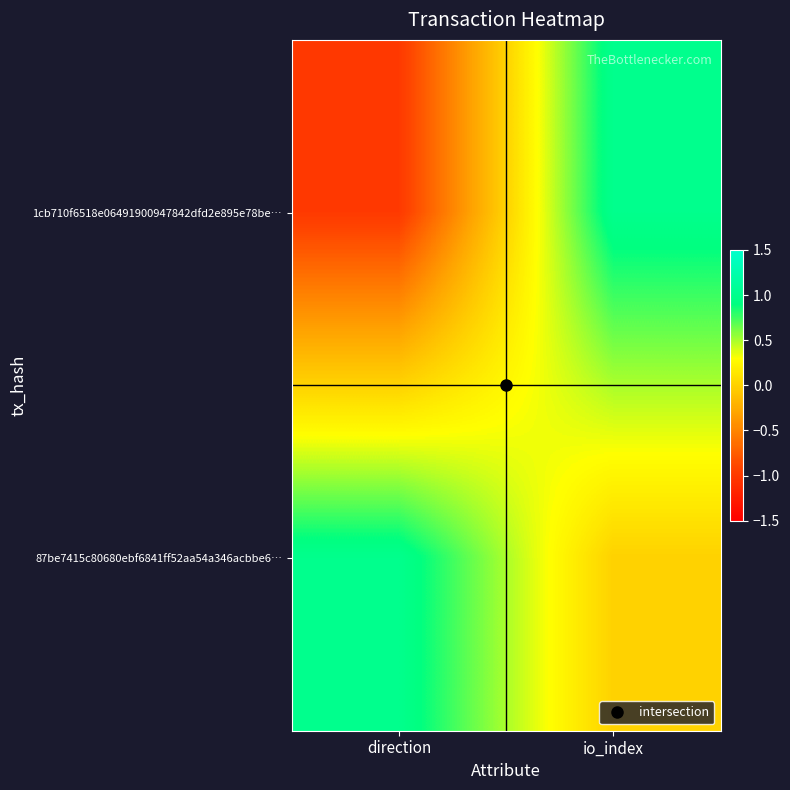

Between direction and io_index, which series saw the biggest shift?

1cb710f6518e06491900947842dfd2e895e78be…